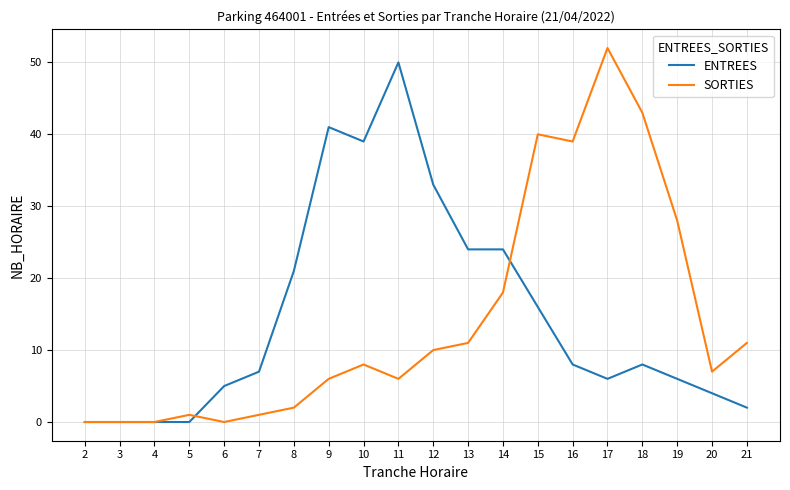

Reading right to left, list all the values displayed in this chart.

ENTREES: 2	4	6	8	6	8	16	24	24	33	50	39	41	21	7	5	0	0	0	0
SORTIES: 11	7	28	43	52	39	40	18	11	10	6	8	6	2	1	0	1	0	0	0